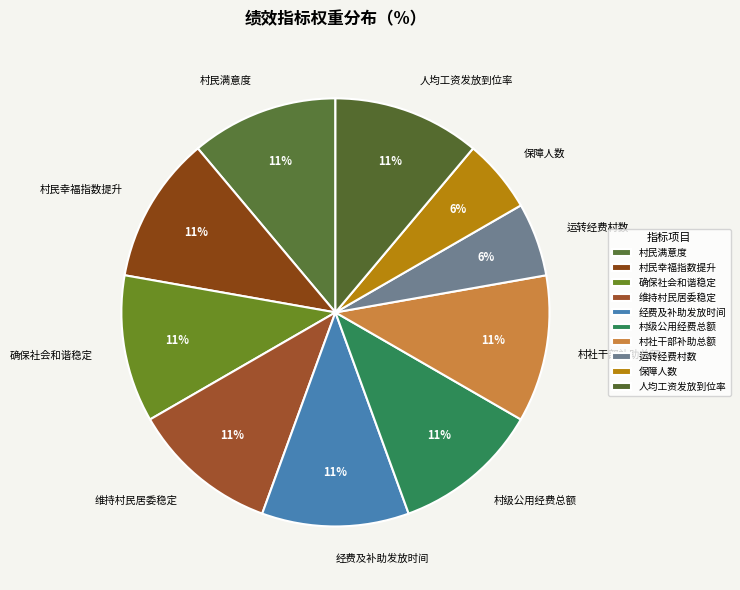

How many segments does this pie chart have?

10